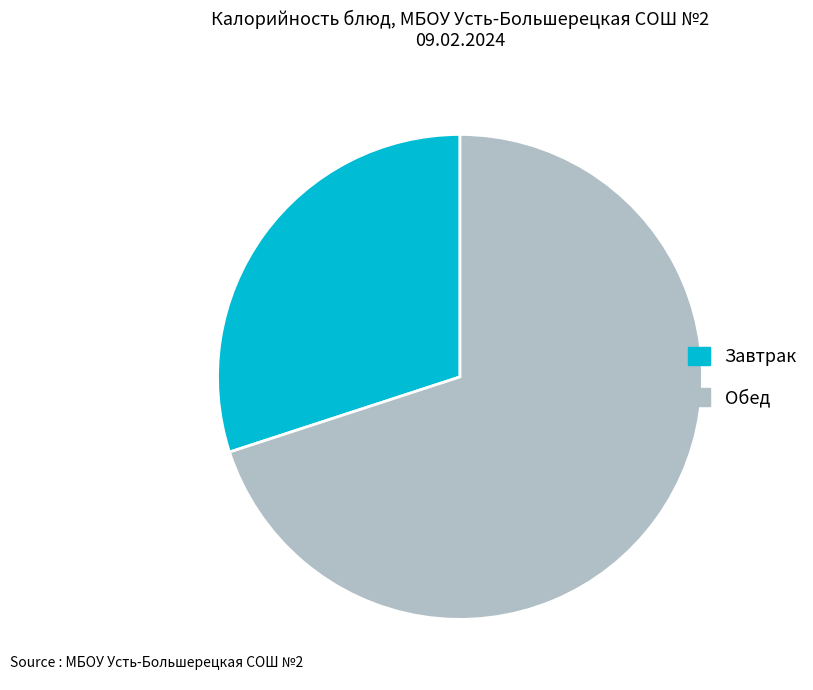

Which category accounts for the majority?

Обед